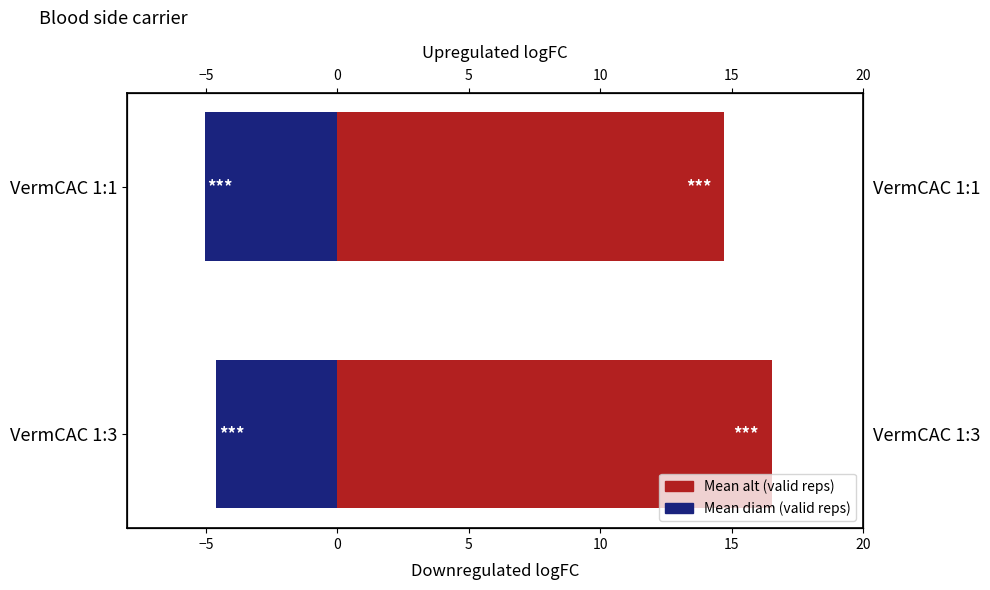

What is the sum of the Mean alt (valid reps) values at VermCAC 1:3 and VermCAC 1:1?

31.3